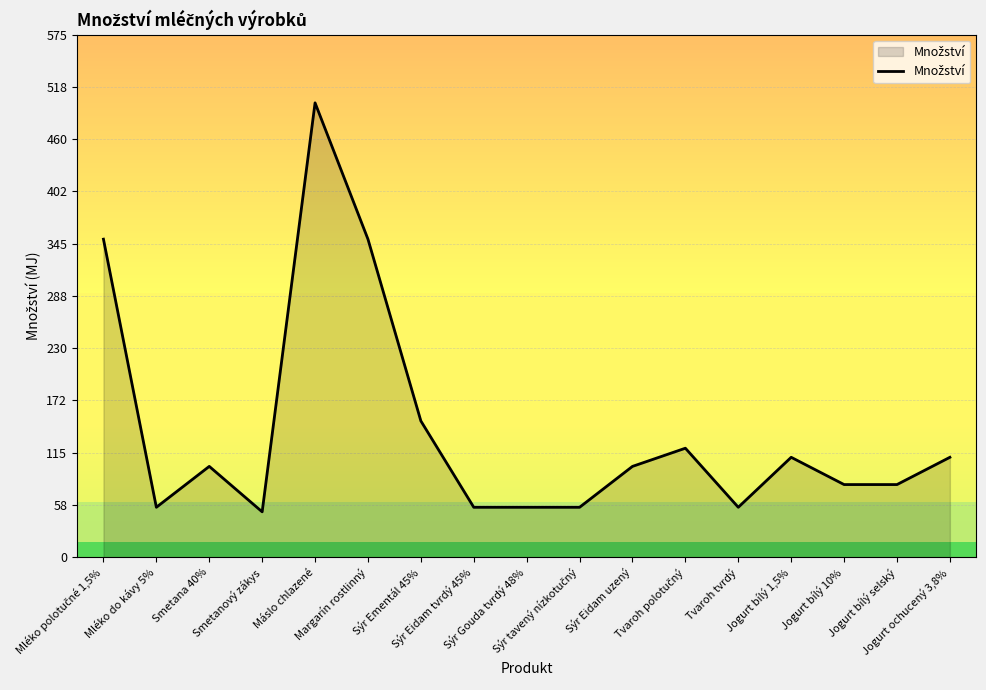

What is the smallest value displayed?

50